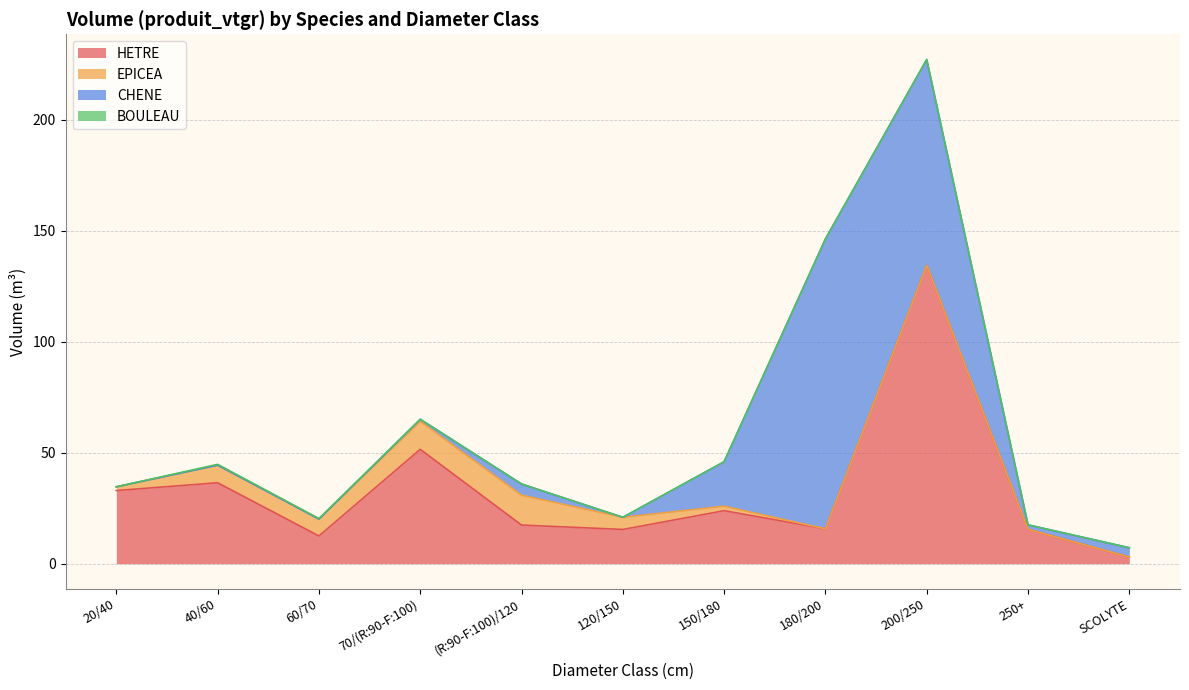

What is the difference between the second highest and second lowest values in the CHENE series?

92.7